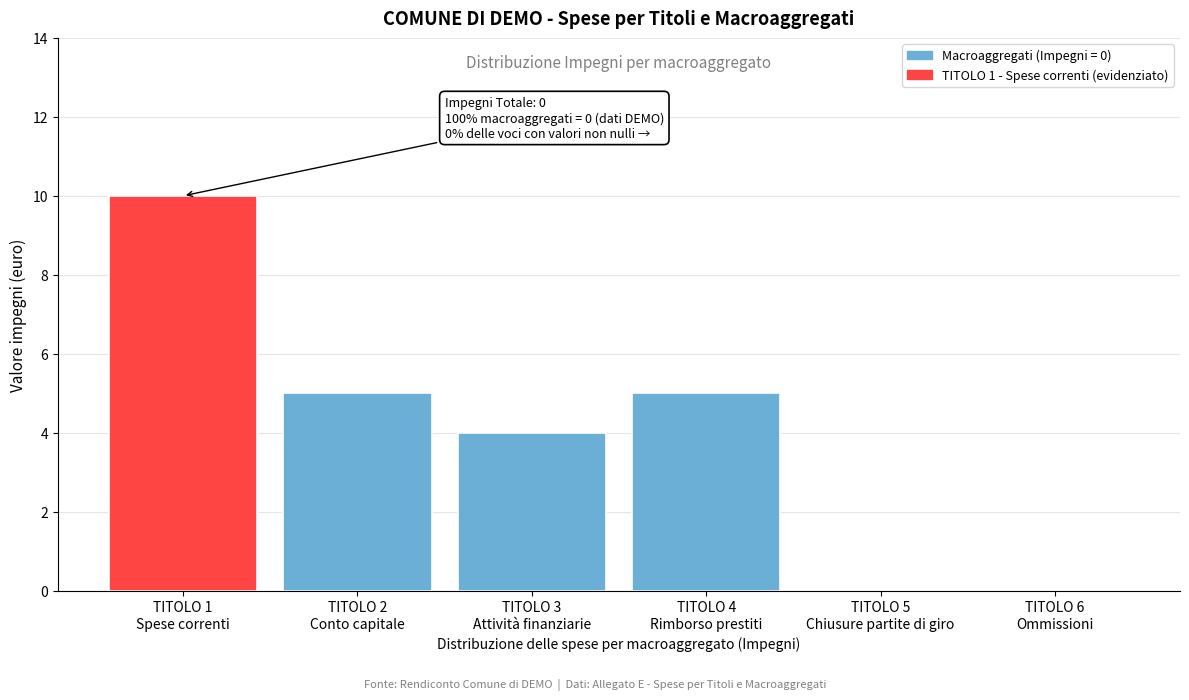

What is the sum of all values?

24